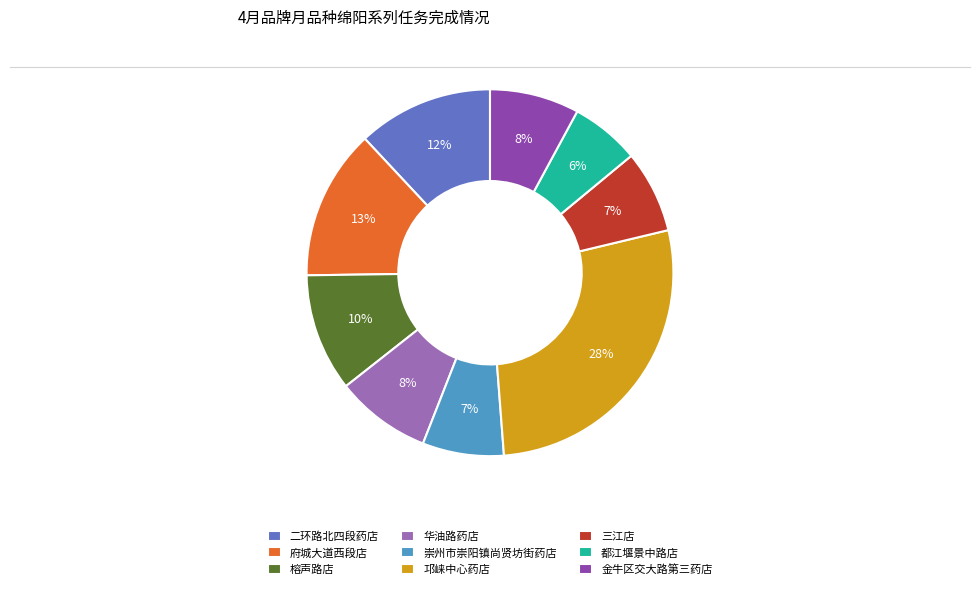

To the nearest percent, what is the combined percentage of 金牛区交大路第三药店 and 二环路北四段药店?

20%